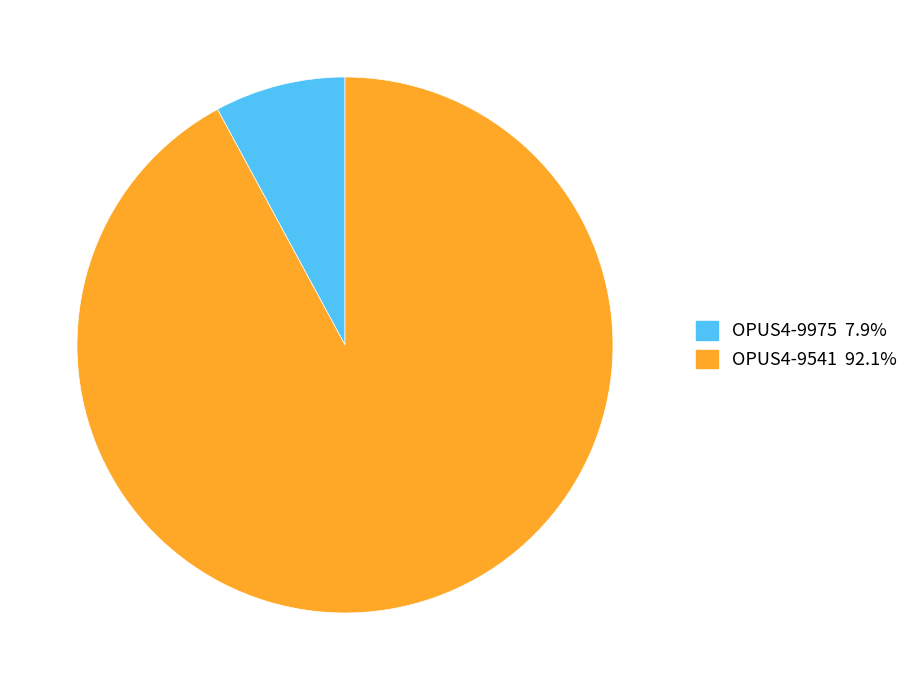

True or false: OPUS4-9541 accounts for 92% of the total.

True